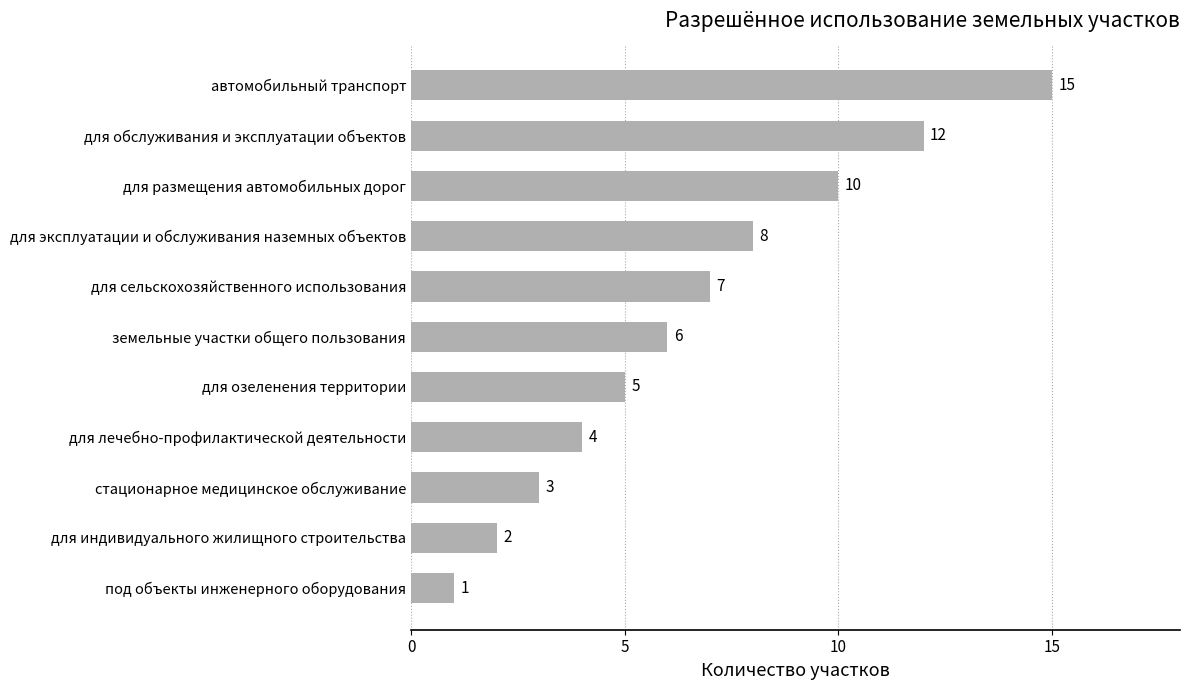

Read the value at для сельскохозяйственного использования, to the nearest 5.

5